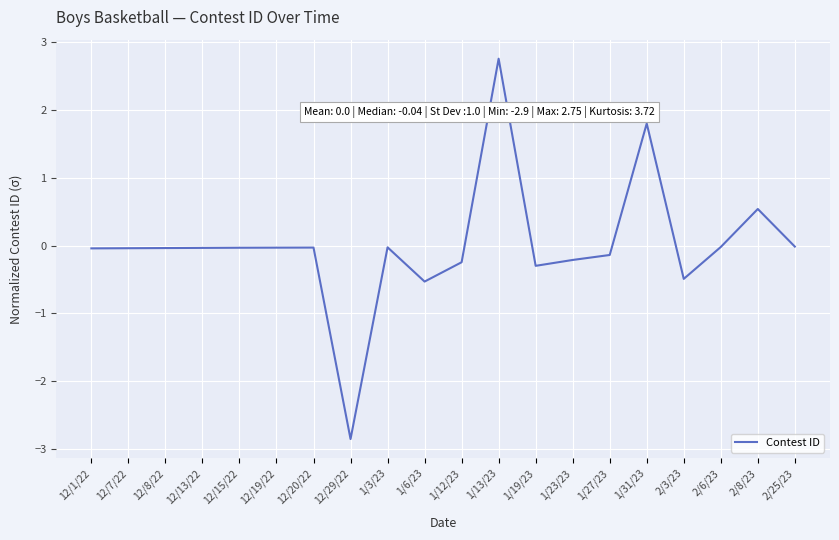

Which label corresponds to the largest value in the chart?

1/13/23